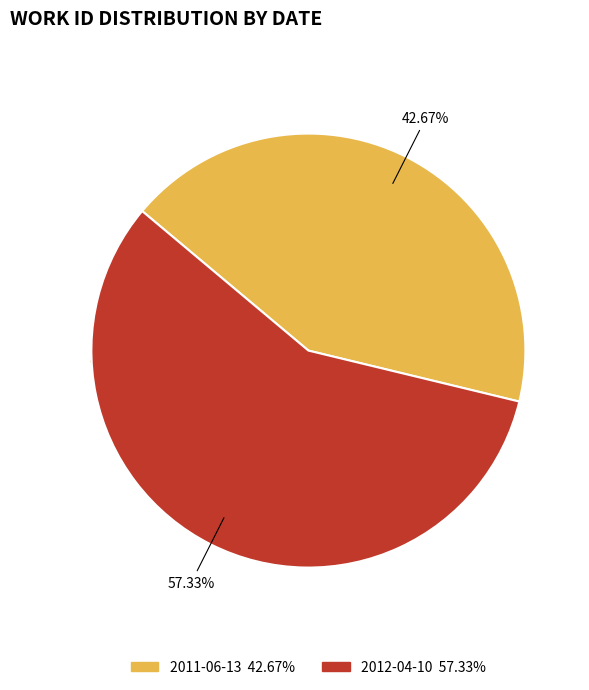

True or false: 2012-04-10 accounts for 49% of the total.

False